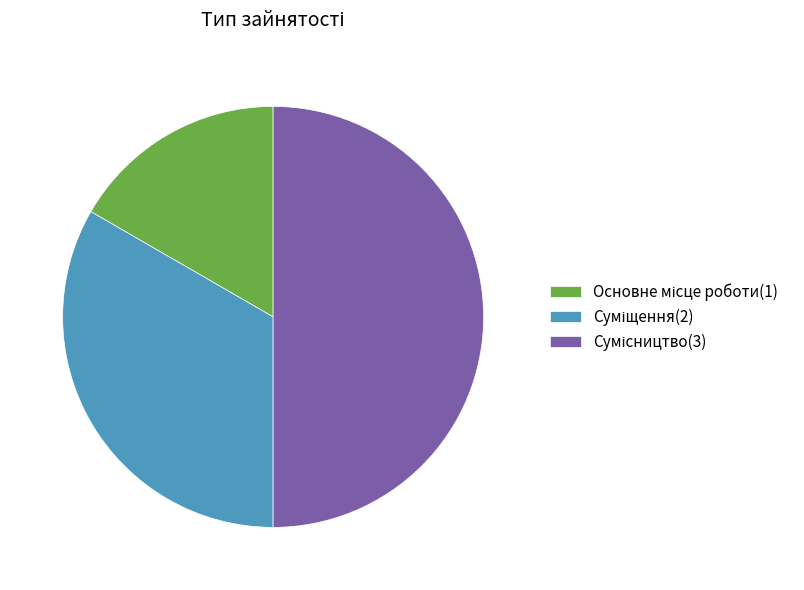

What is the total percentage of Суміщення and Сумісництво?

83.3%